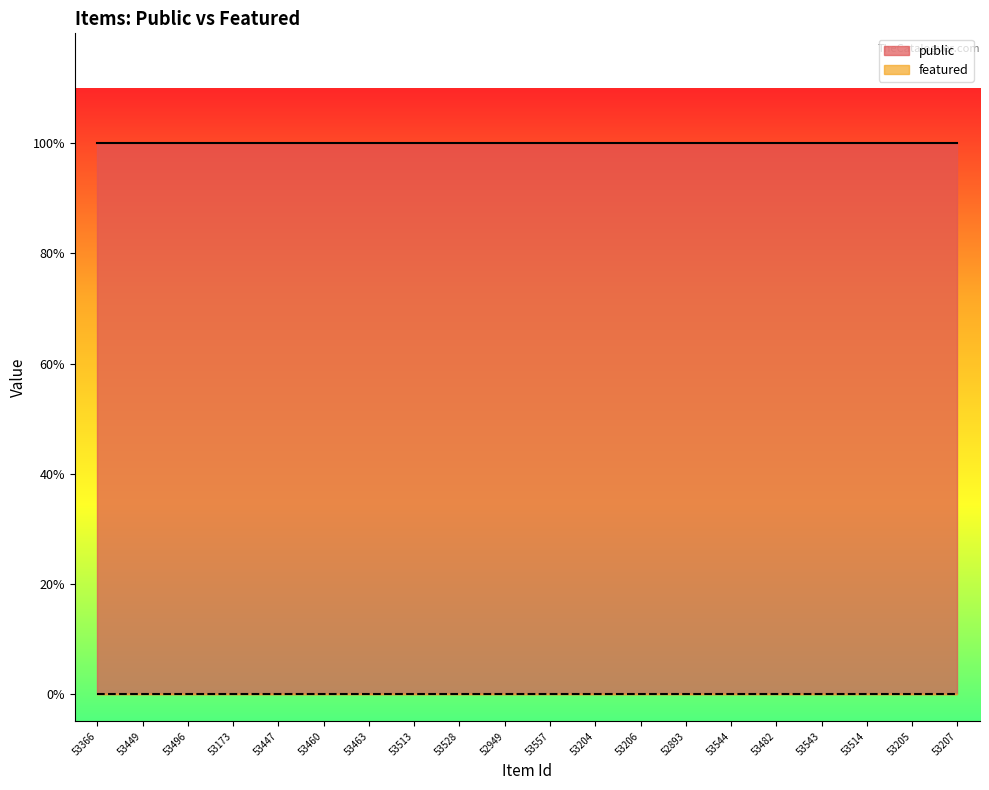

Reading left to right, transcribe all the data shown in this chart.

public: 1	1	1	1	1	1	1	1	1	1	1	1	1	1	1	1	1	1	1	1
featured: 0	0	0	0	0	0	0	0	0	0	0	0	0	0	0	0	0	0	0	0